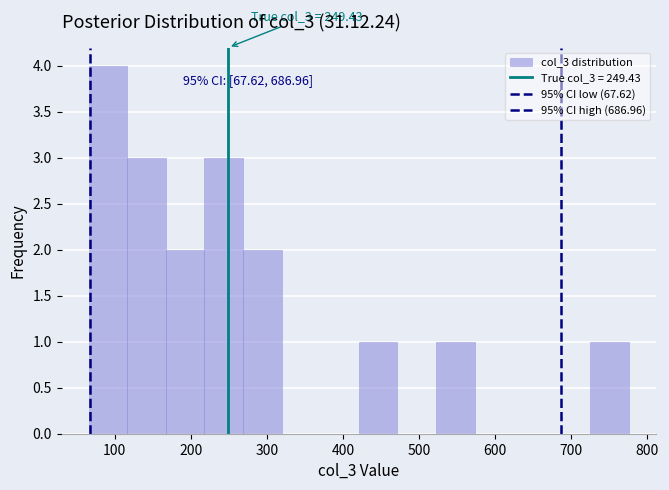

Which range on the x-axis has the tallest bar?

70 to 120